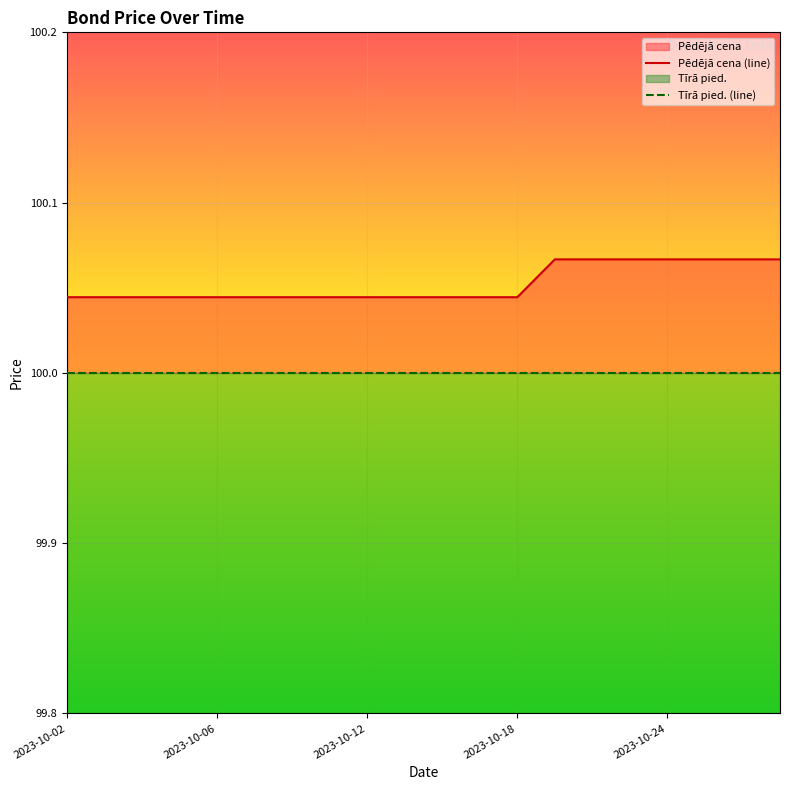

What is the maximum value for Tīrā pied. (line)?

100.0